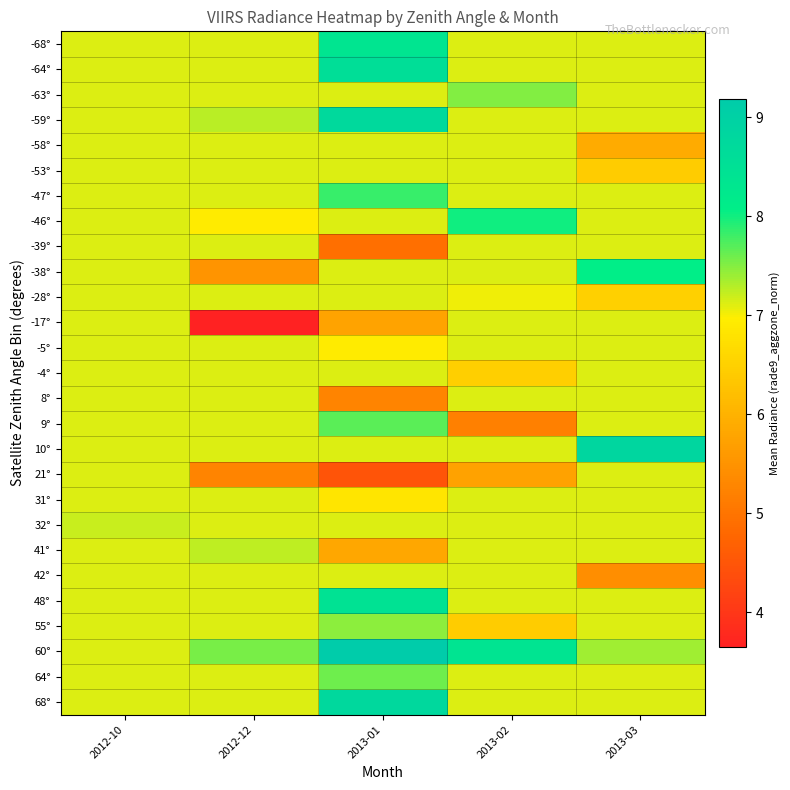

What is the greatest value displayed?

9.2